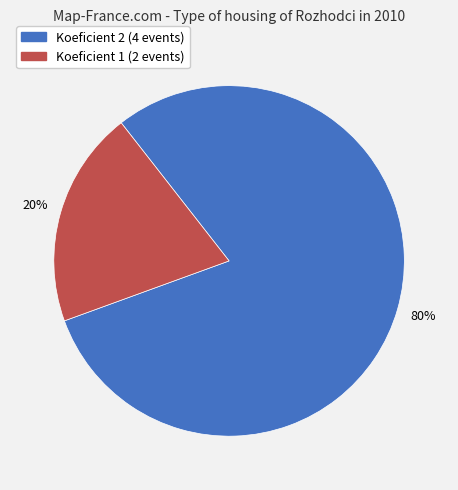

Is it true that Koeficient 1 (2 events) is 35% of the pie?

False